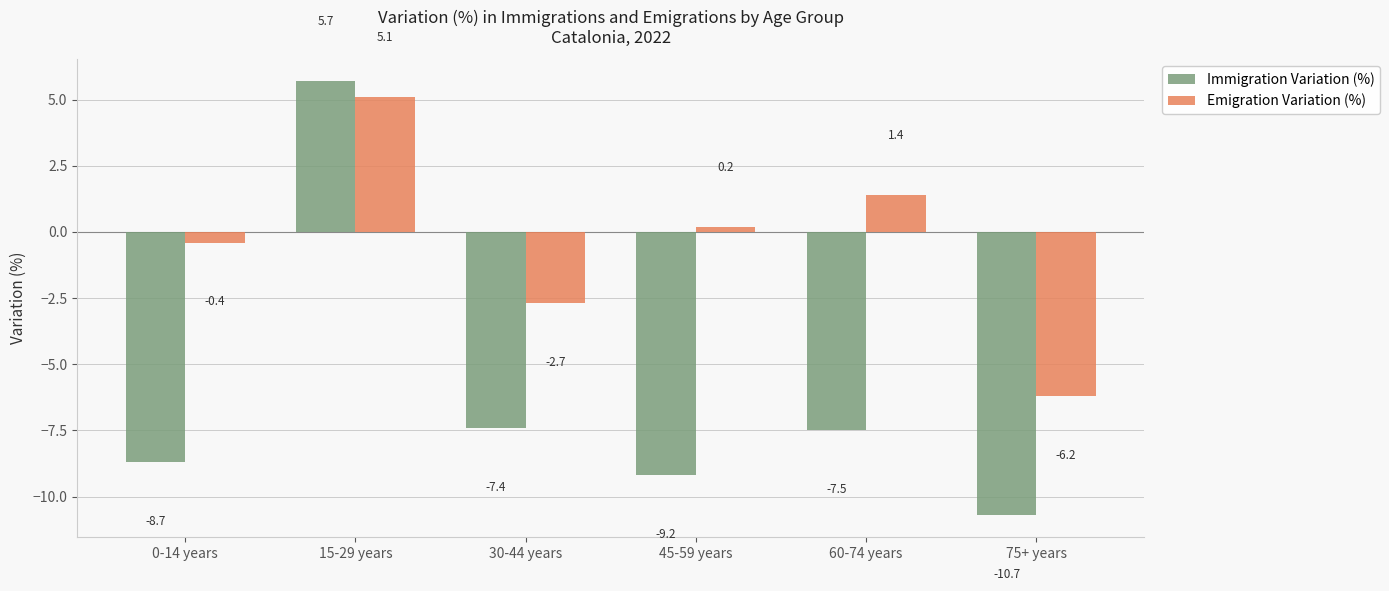

At which category is the sum across all series the highest?

15-29 years